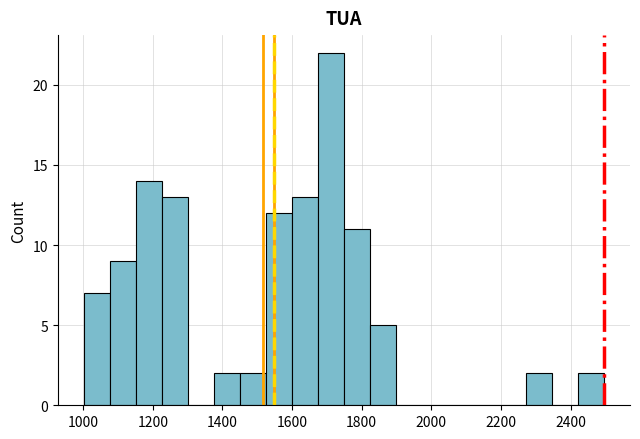

Read against the x-axis, roughly where is the centre of the tallest bar?

1720